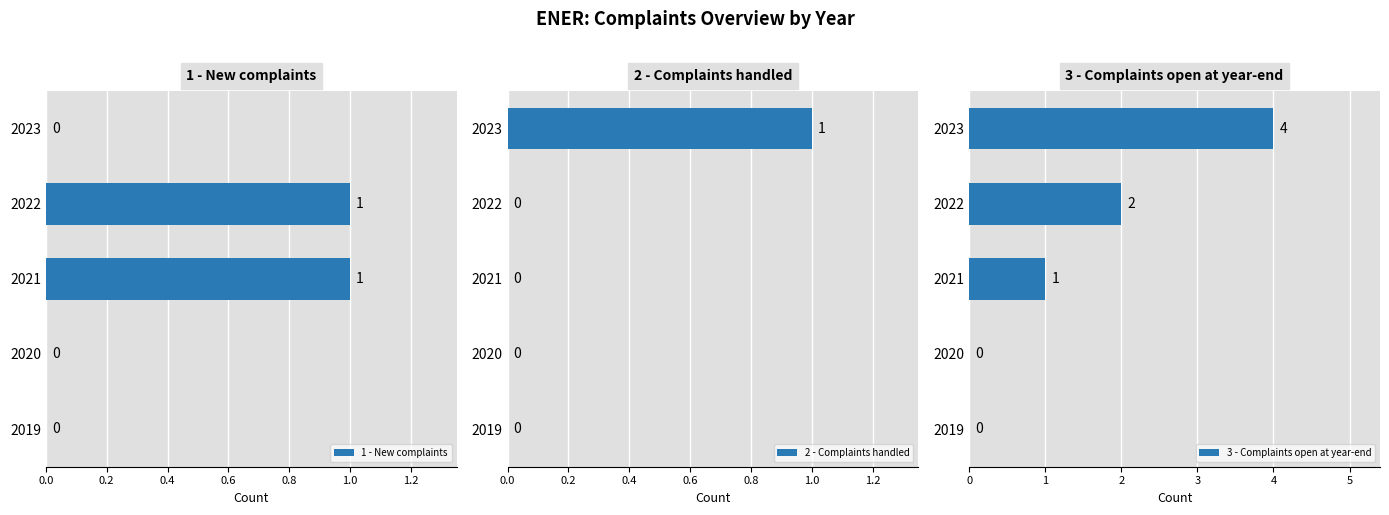

The 1 - New complaints series shows 0 at 0.8. True or false?

False